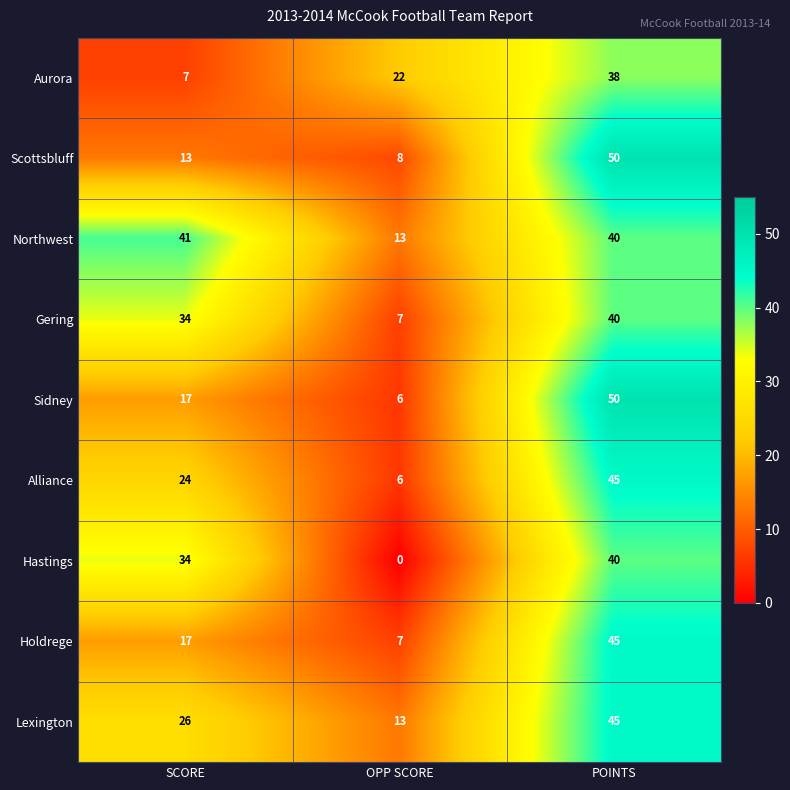

What is the spread (max minus min) of values at POINTS?

12